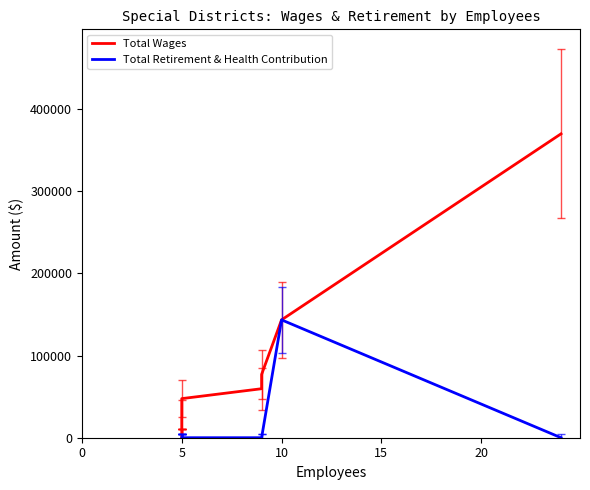

What is the value of the Total Retirement & Health Contribution point at the 10th from the left?

143423